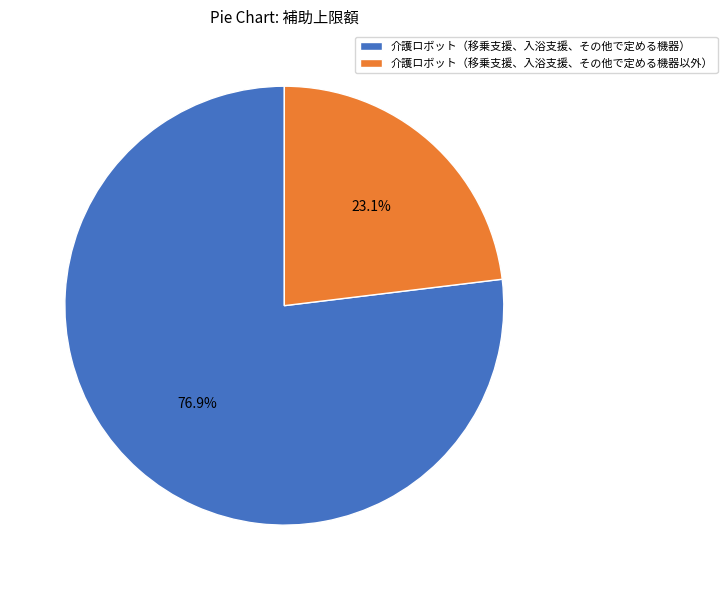

What percentage is the 介護ロボット（移乗支援、入浴支援、その他で定める機器） slice, to the nearest percent?

77%